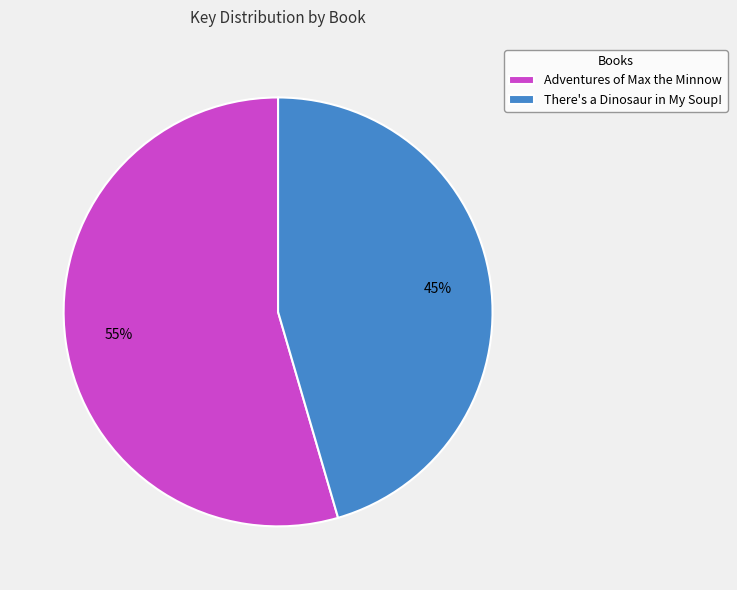

What is the ratio of the value at Adventures of Max the Minnow to the value at There's a Dinosaur in My Soup!?

1.2